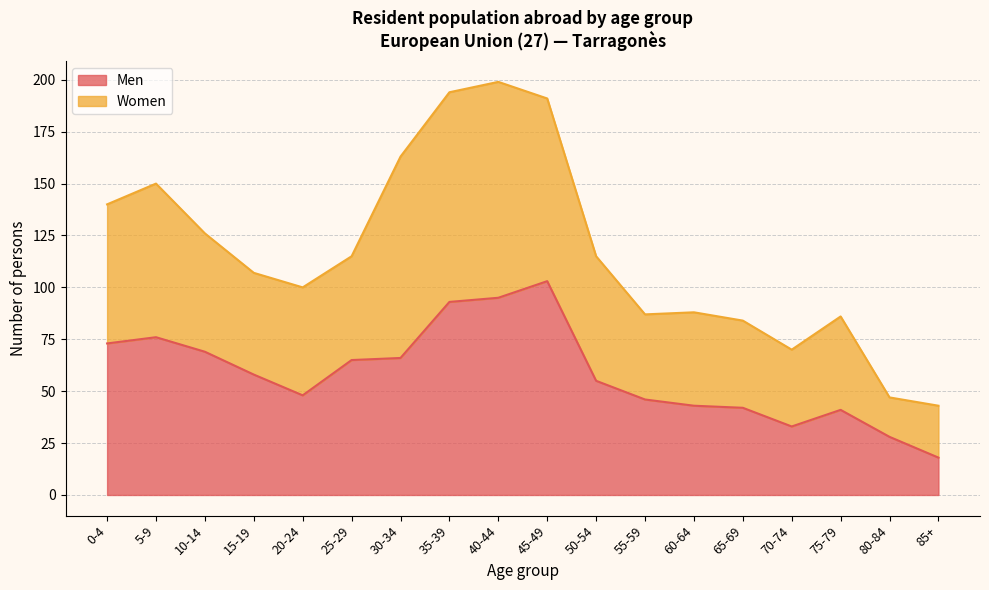

Where is the data nearest to the value 60?

15-19